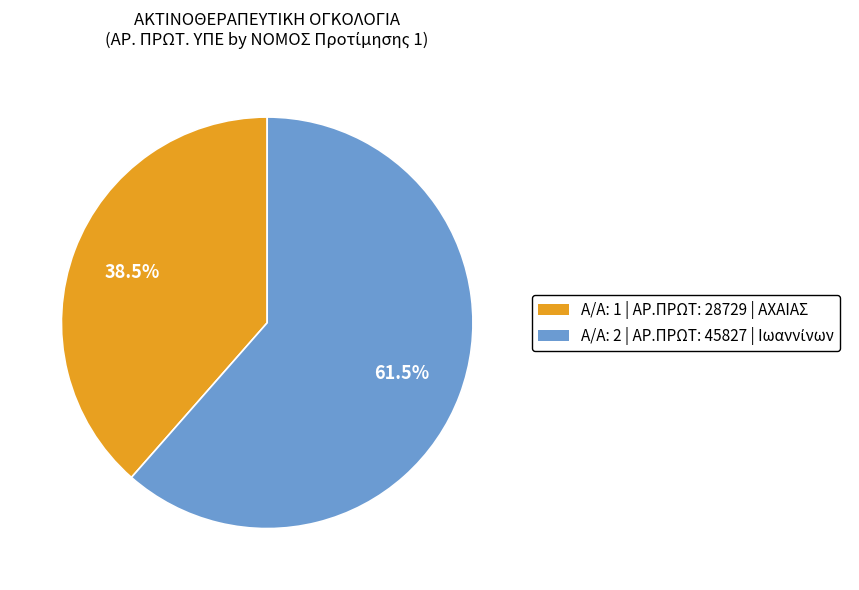

Is there a majority slice in this chart?

Yes